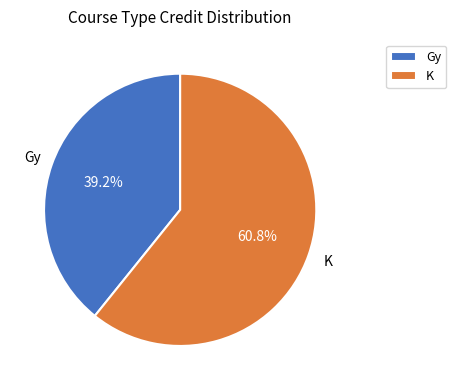

Does K account for over 50% of the chart?

Yes